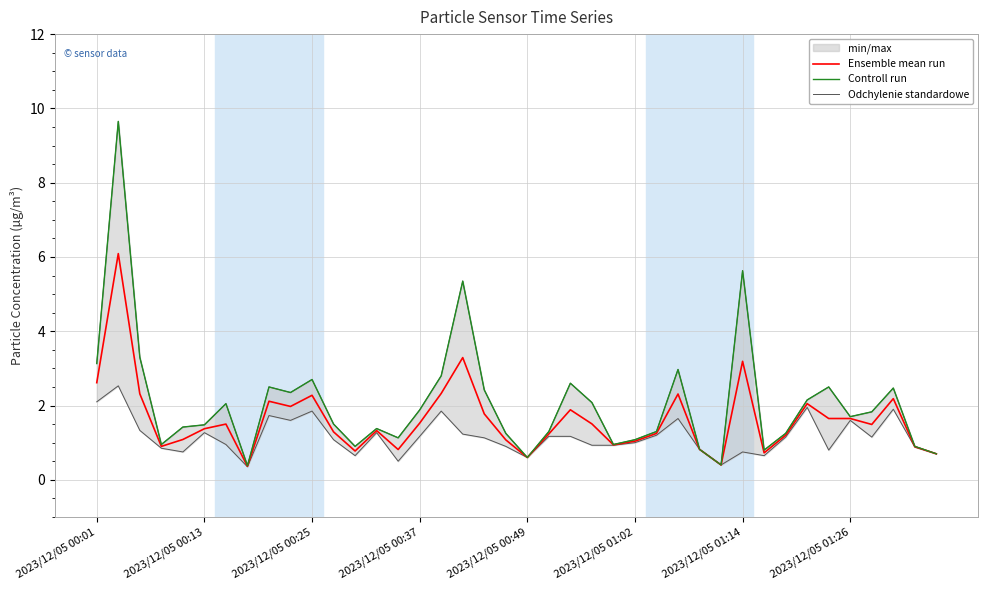

What is the spread (max minus min) of values at 36?

0.7